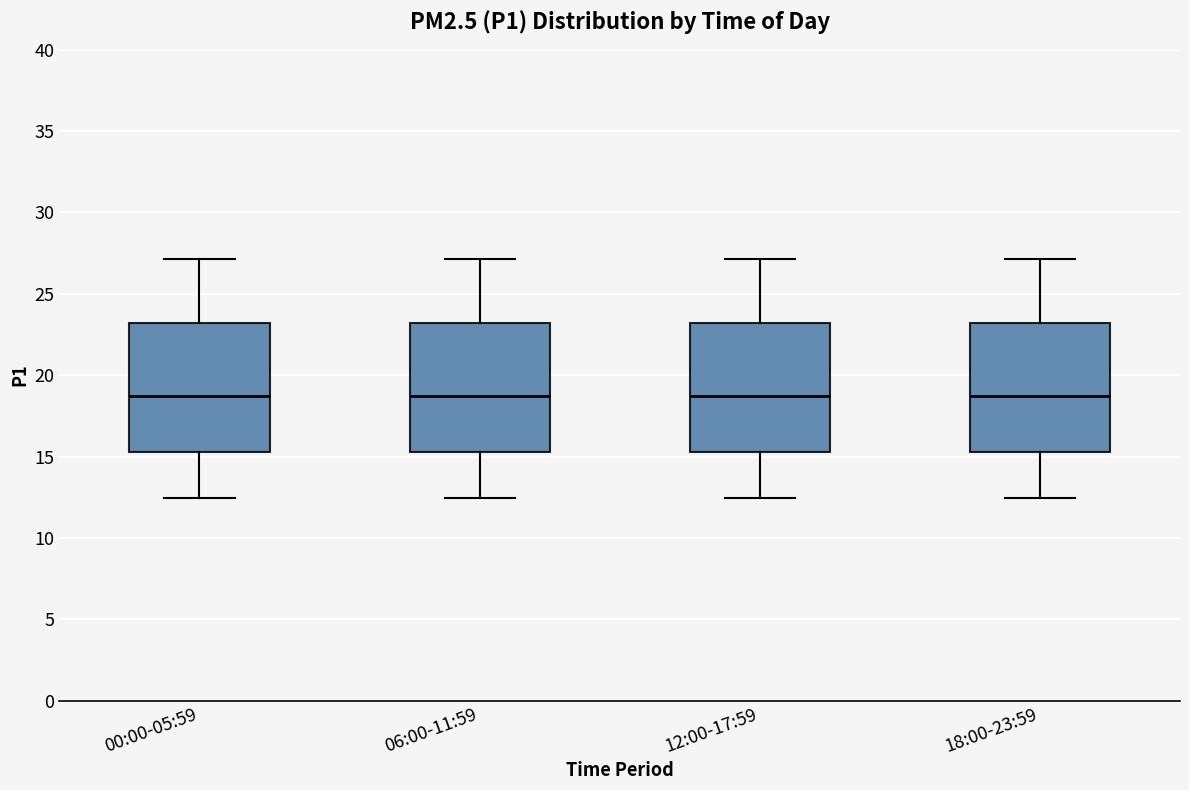

Where is the lower edge of the box for 12:00-17:59 on the y-axis? The values are not printed on the chart, so give them approximately, as read against the axis.

15.5